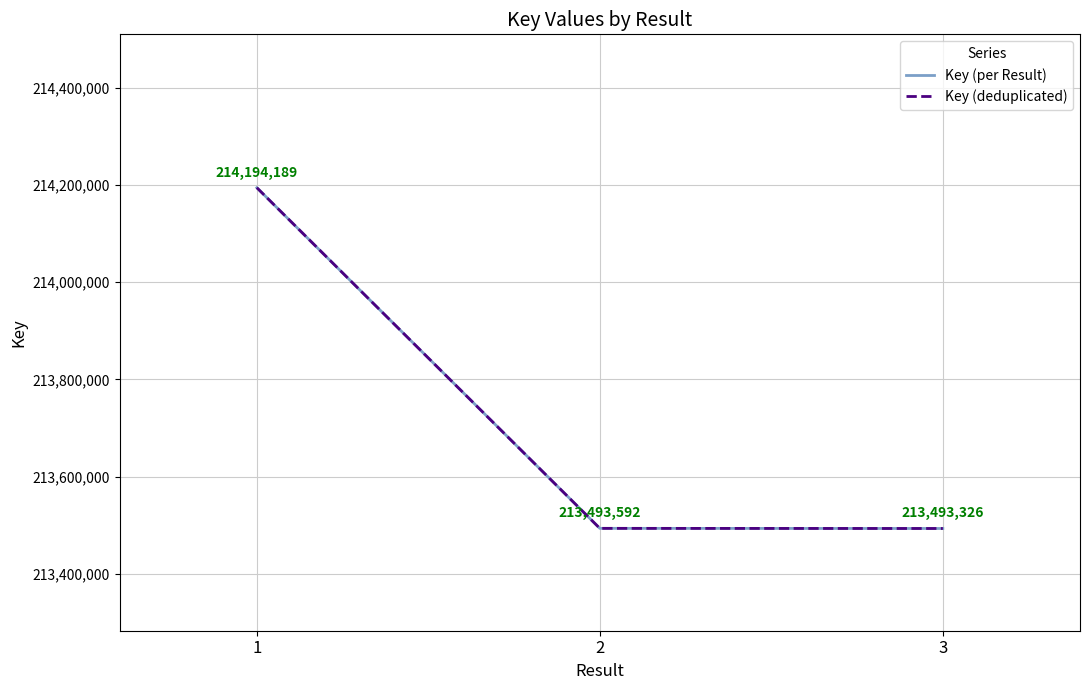

Which series has the largest total across all categories?

Key (per Result)